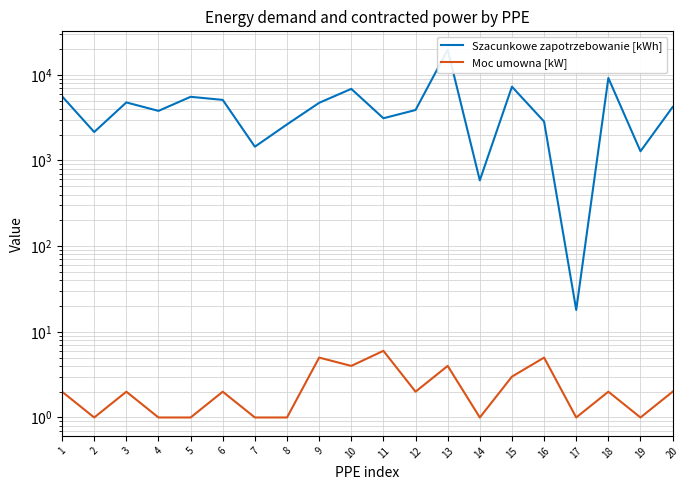

True or false: Szacunkowe zapotrzebowanie [kWh] and Moc umowna [kW] intersect in this chart.

False